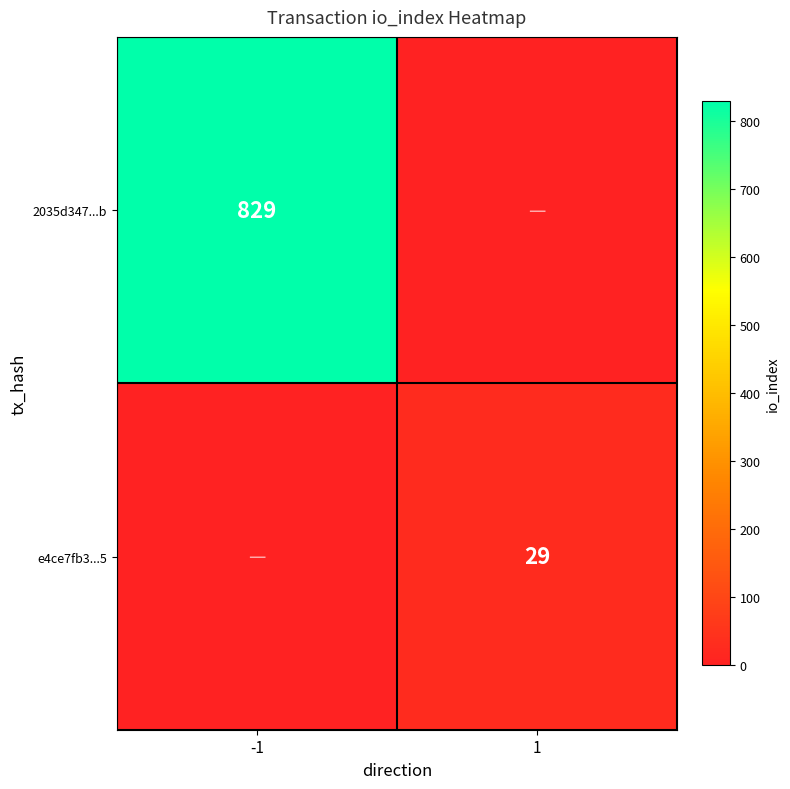

Is the value of e4ce7fb3...5 at 1 greater than the value of 2035d347...b at -1?

No